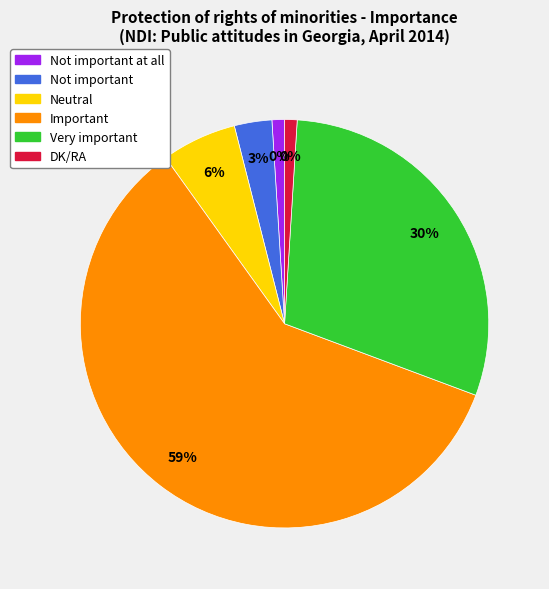

To the nearest percent, what percentage of the pie is Not important at all?

1%